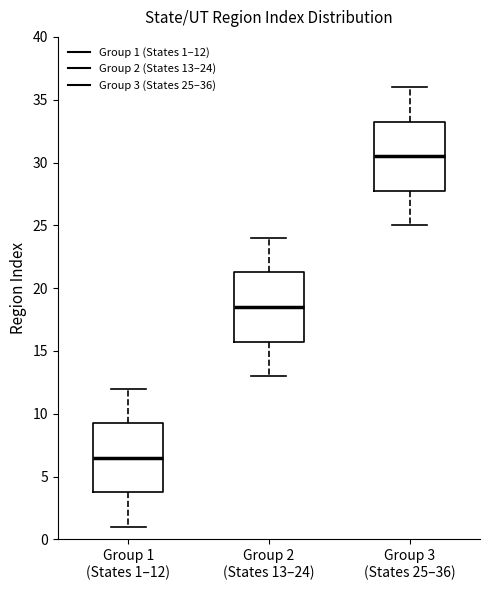

Reading left to right, read every box against the y-axis: the position of its median line, the range the box covers, and the ends of its whiskers. The values are not printed on the chart, so give them approximately, as read against the axis.

Group 1 (States 1–12): median 6.5, box 4.0 to 9.5, whiskers 1.0 to 12.0
Group 2 (States 13–24): median 18.5, box 16.0 to 21.5, whiskers 13.0 to 24.0
Group 3 (States 25–36): median 30.5, box 28.0 to 33.5, whiskers 25.0 to 36.0